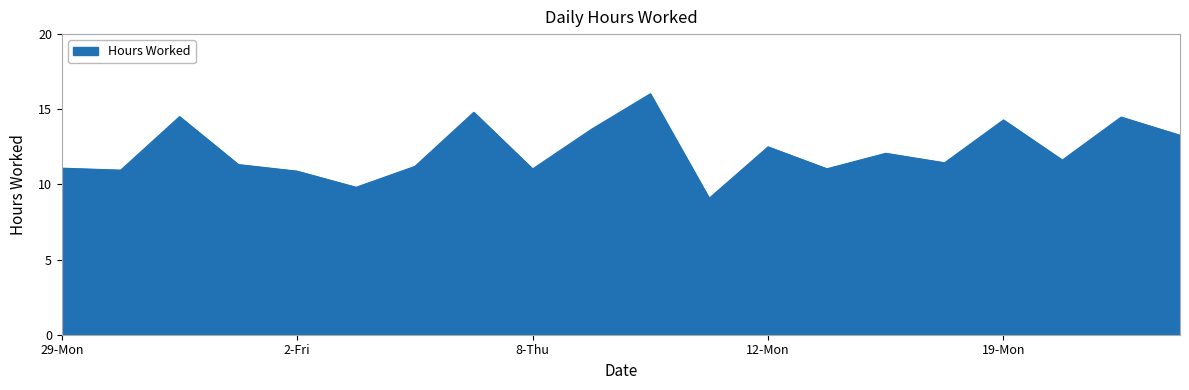

What is the greatest value displayed?

16.0